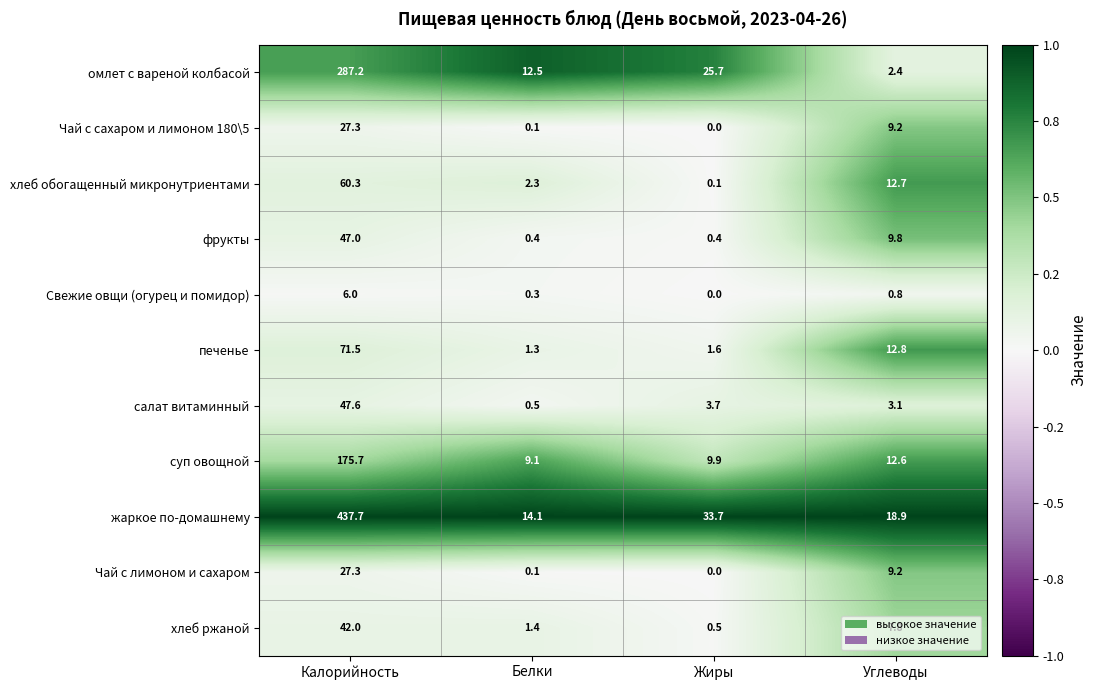

Which series changed the most between Белки and Жиры?

жаркое по-домашнему